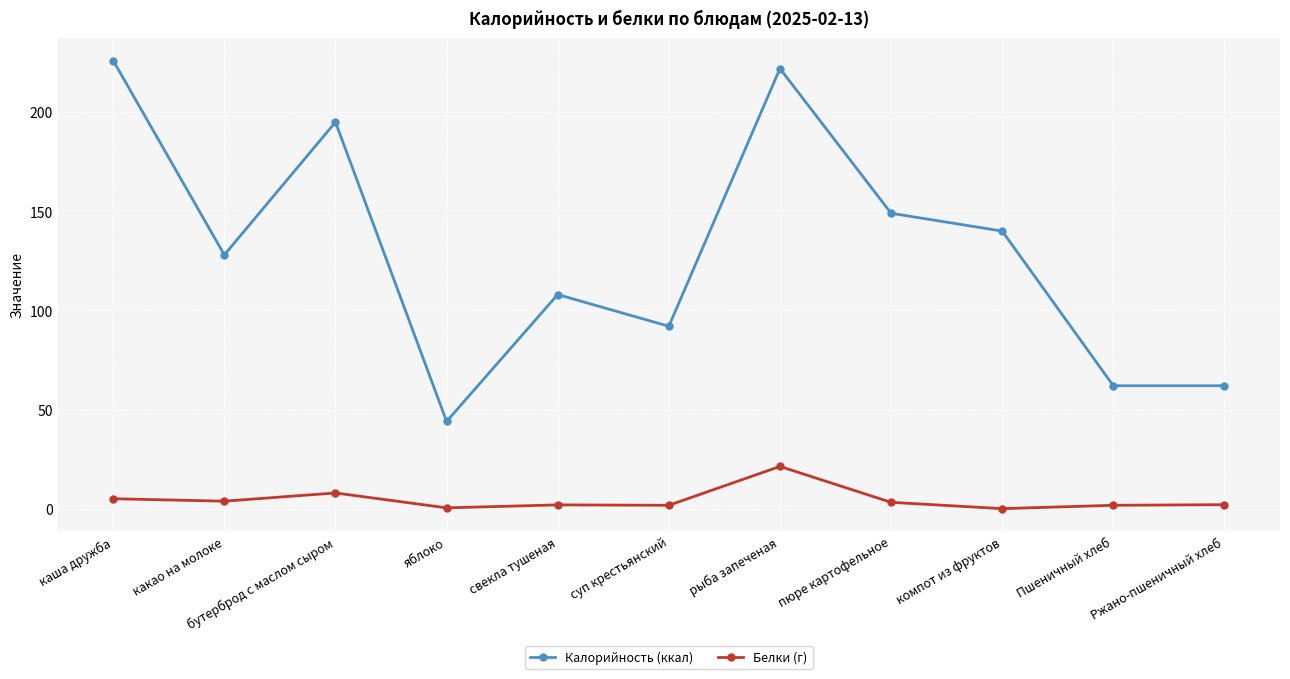

Does the chart display data point markers on the line(s)?

Yes